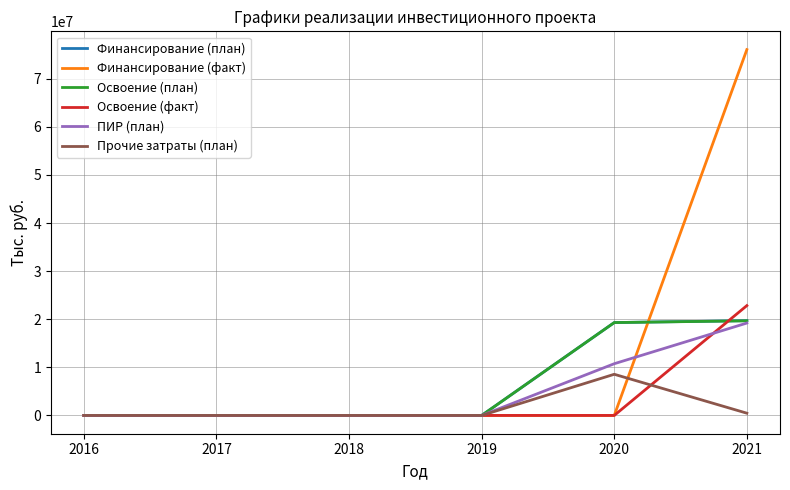

Which series has the widest spread of values?

Финансирование (факт)